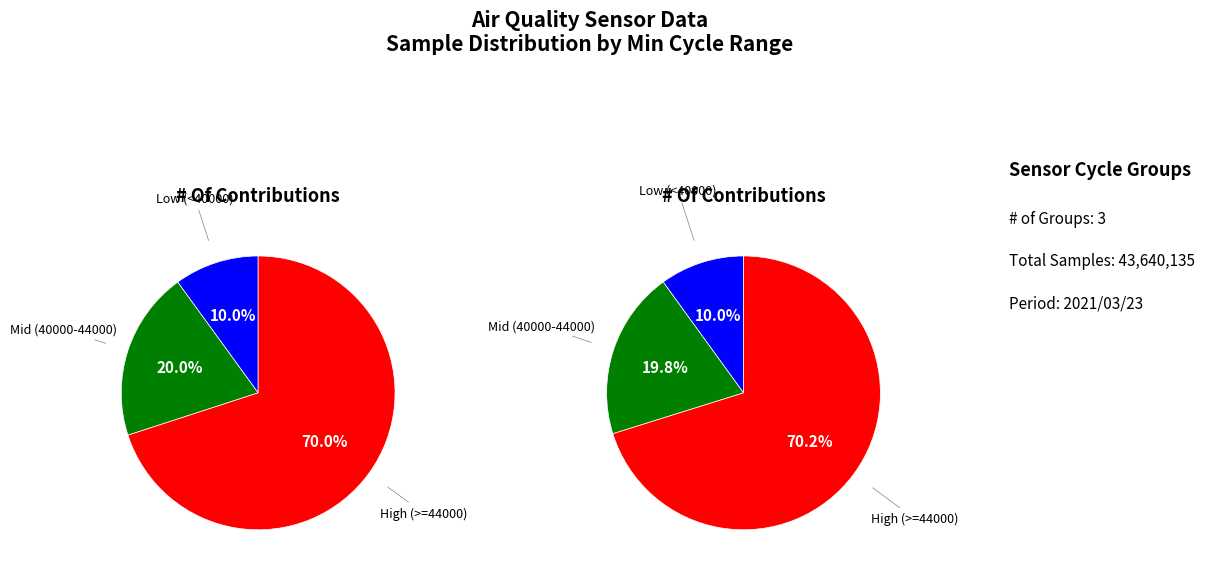

Is 80-28538 the majority of the pie?

No